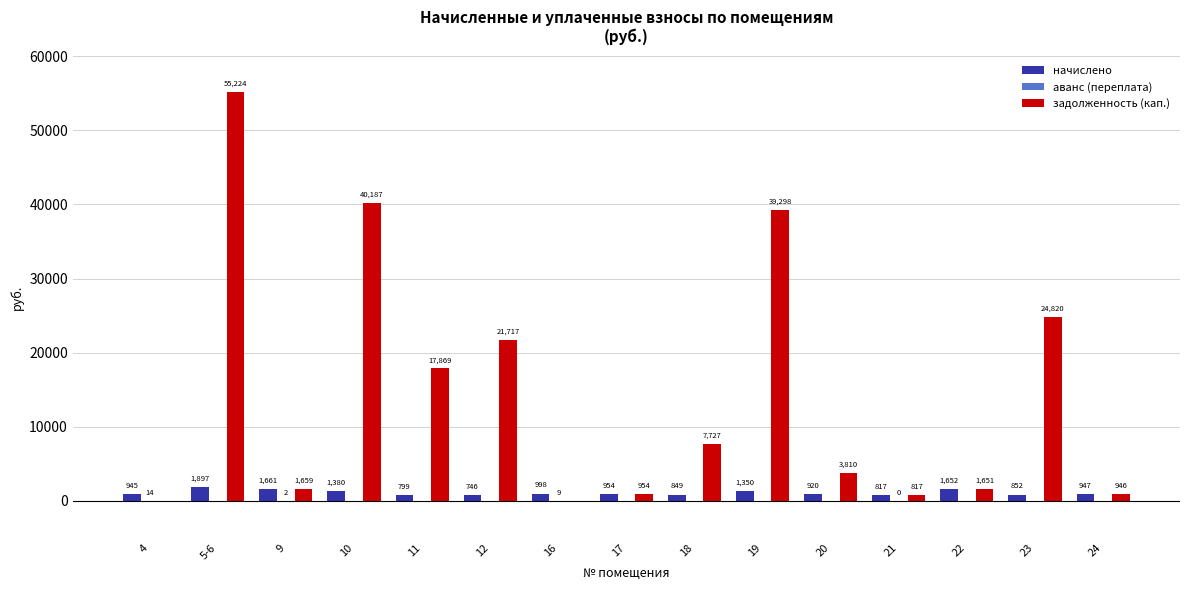

What is the difference between the начислено values at 12 and 4?

198.9